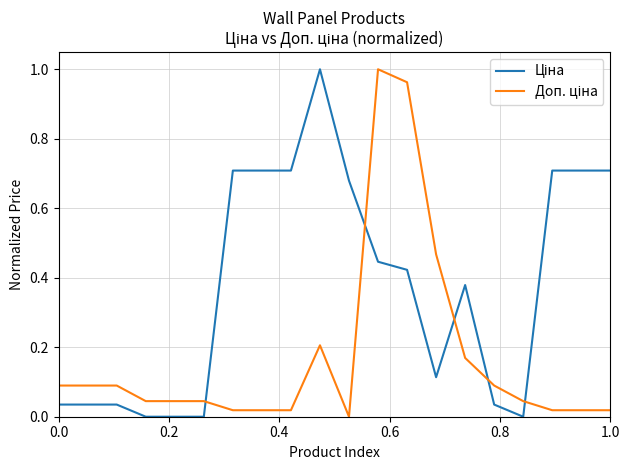

After their last crossing, which series has the higher values: Ціна or Доп. ціна?

Ціна